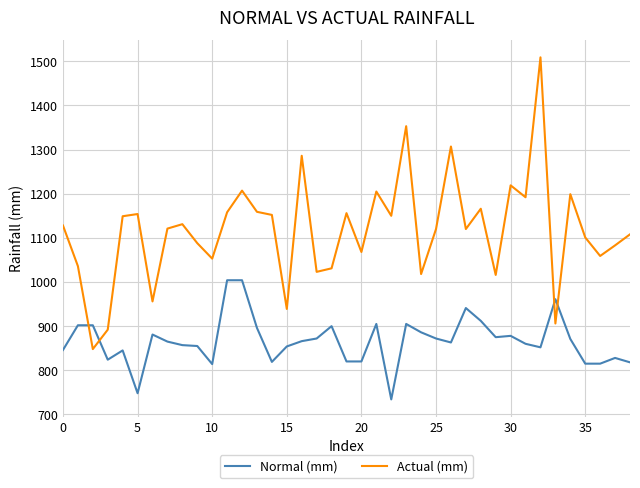

List the series in order of their peak value, lowest first.

Normal (mm), Actual (mm)